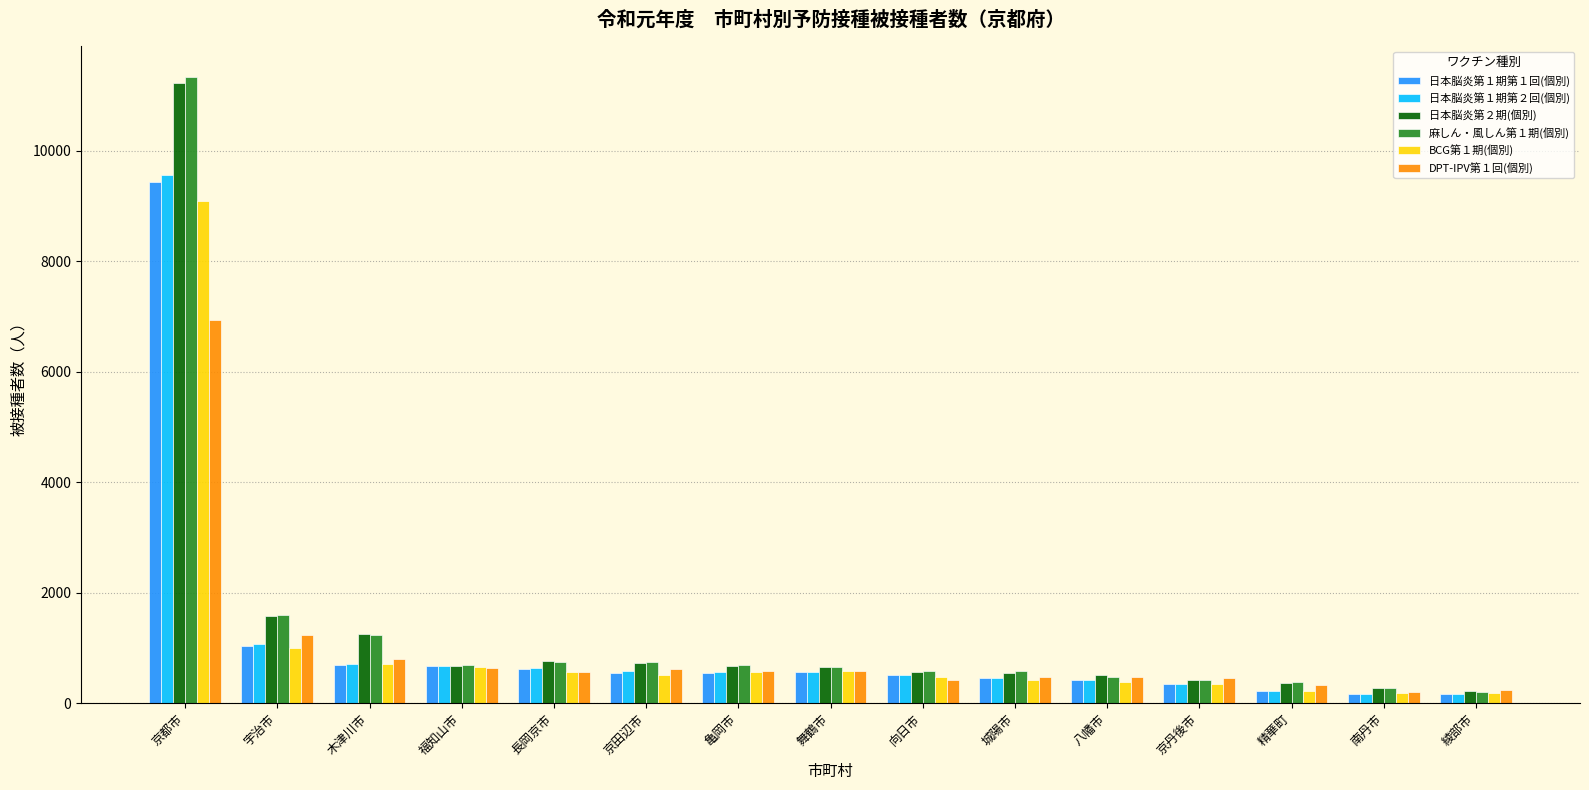

Which series has the widest spread of values?

麻しん・風しん第１期(個別)